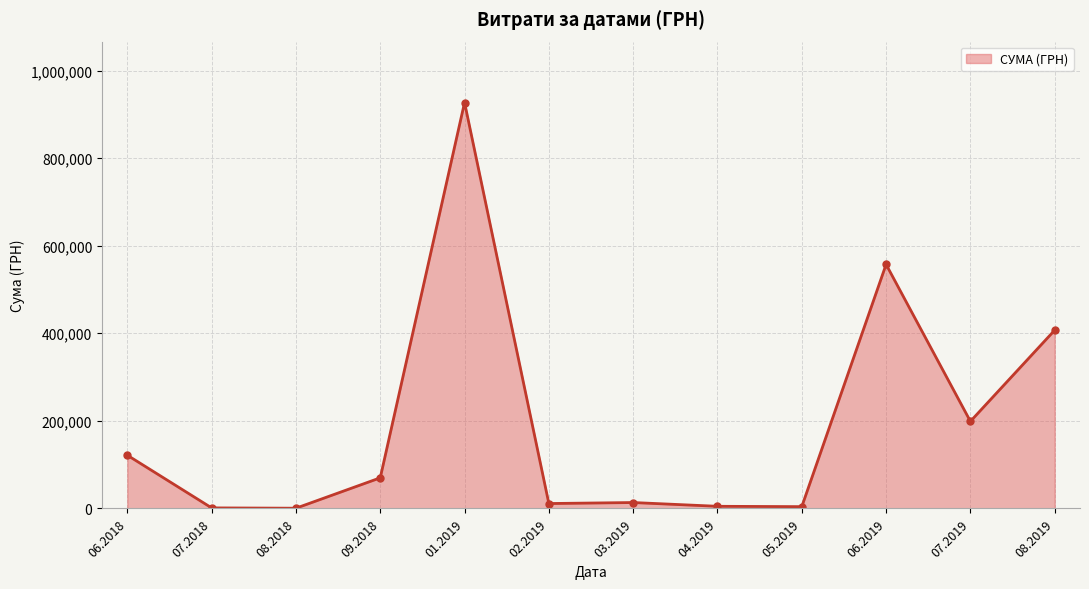

What is the average value?

193123.2